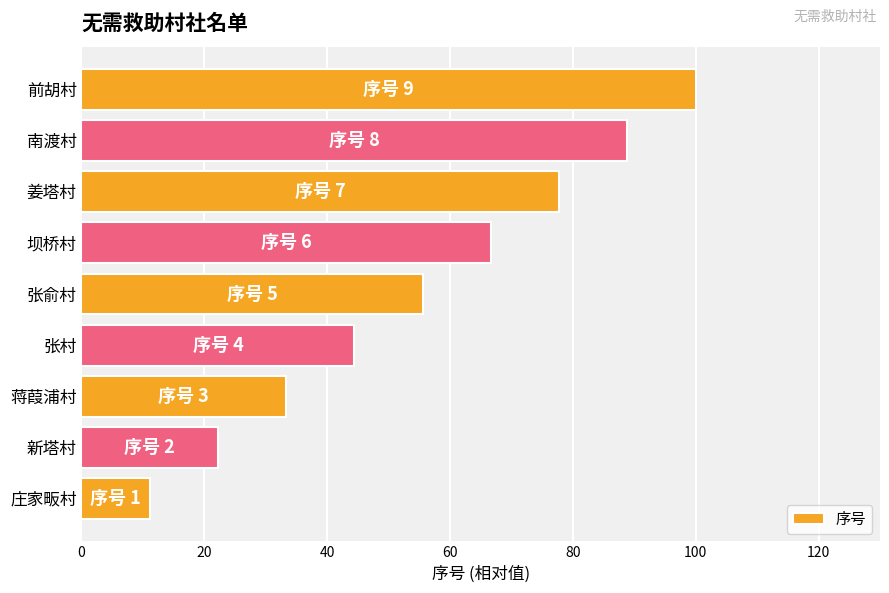

The chart shows a value of 24.0 at 姜塔村. True or false?

False